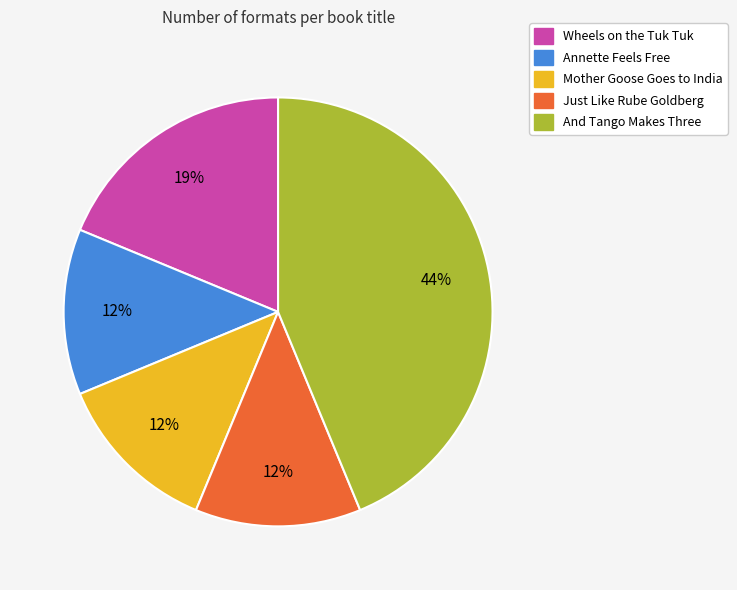

The Mother Goose Goes to India slice represents 20% of the pie. True or false?

False